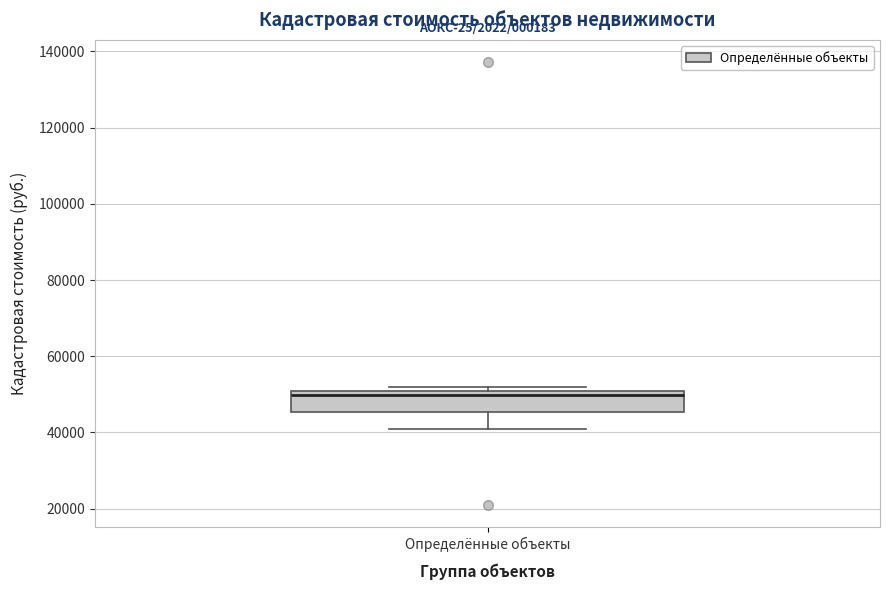

Read this box plot against the y-axis: the position of the median line, the range covered by the box, and the ends of both whiskers. The values are not printed on the chart, so give them approximately, as read against the axis.

median 50000 (just below the box's upper edge), box 46000 to 50000, whiskers 40000 to 52000